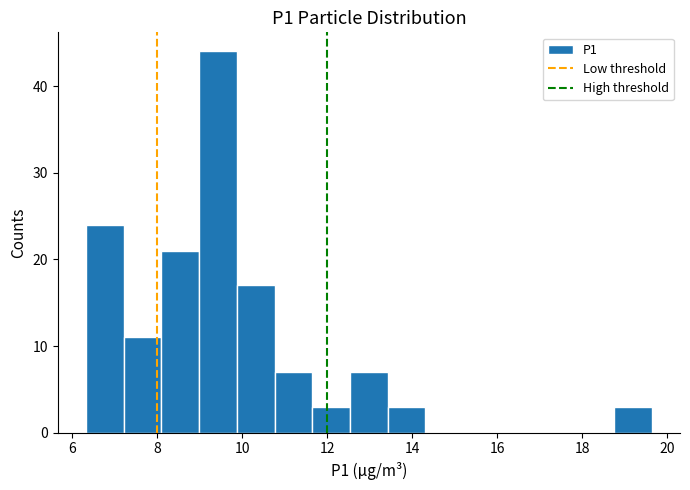

How tall is the bar that spans 10.8 to 11.6 on the x-axis? Neither the bar edges nor the heights are printed on the chart, so give them approximately, as read against the axes.

7